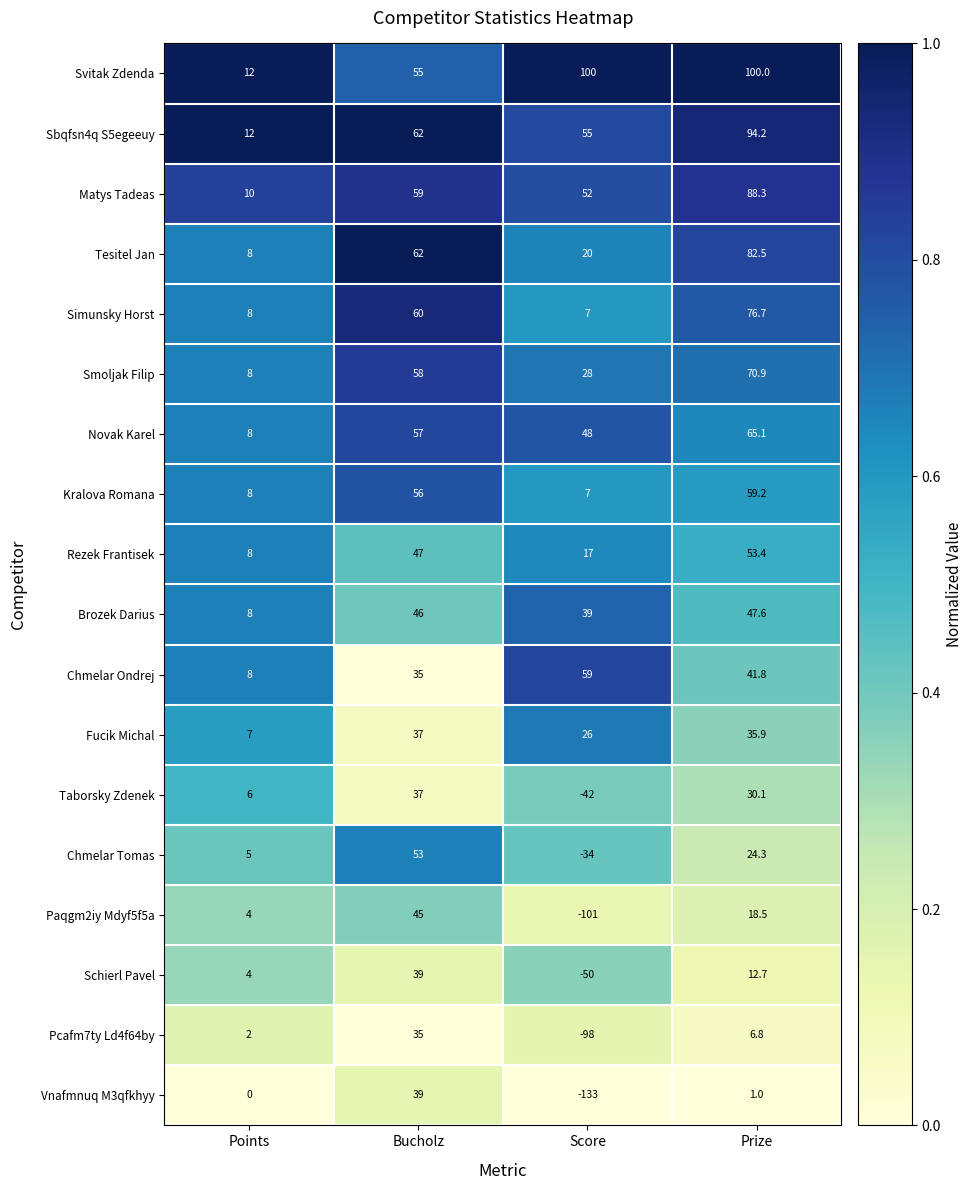

Between Points and Prize, which series saw the biggest shift?

Svitak Zdenda